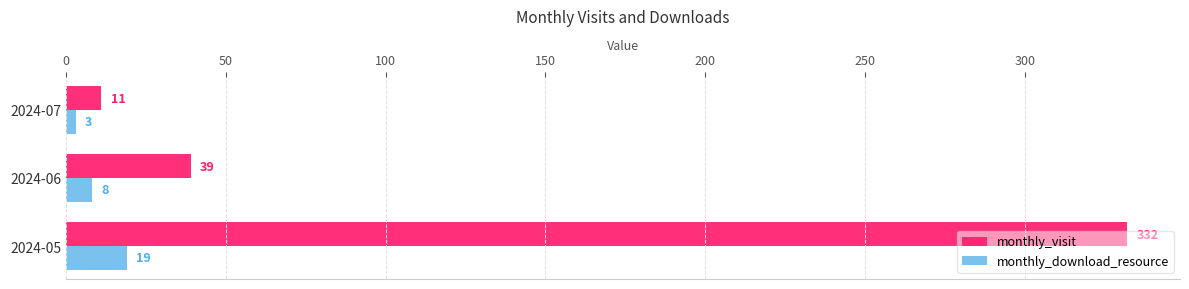

List the series in order of their overall mean, lowest first.

monthly_download_resource, monthly_visit